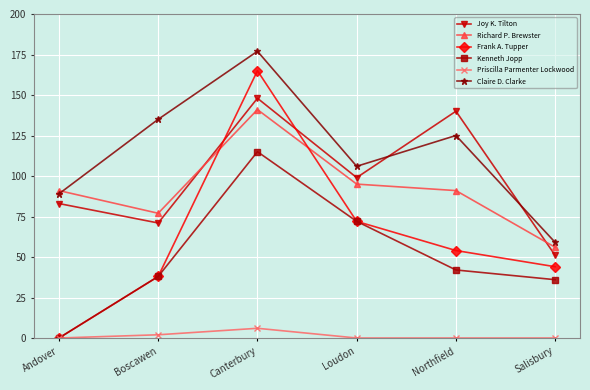

How many interior local peaks does the Joy K. Tilton series have?

2